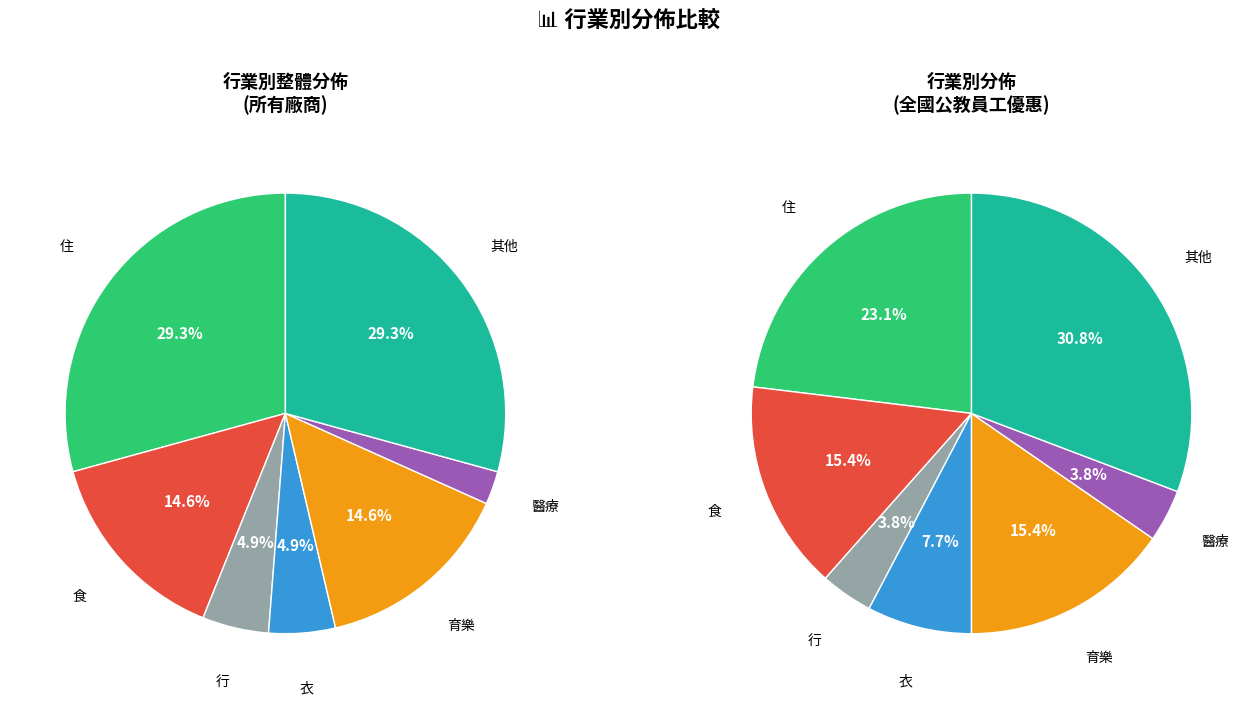

The 育樂 slice represents 15% of the pie. True or false?

True